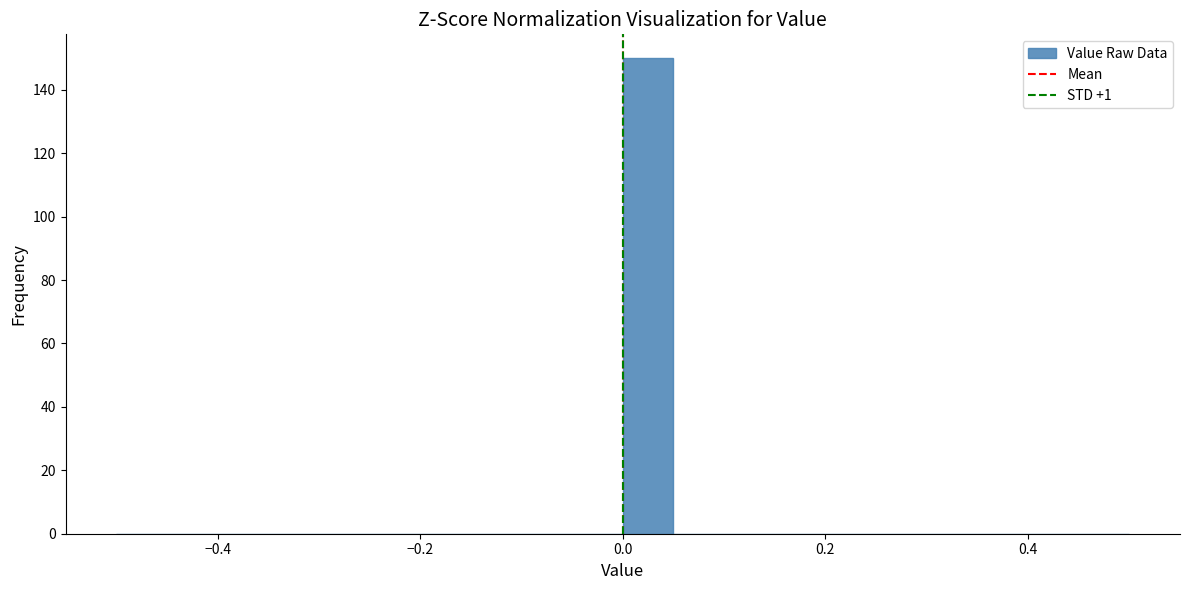

Read against the x-axis, roughly where is the centre of the tallest bar?

0.02